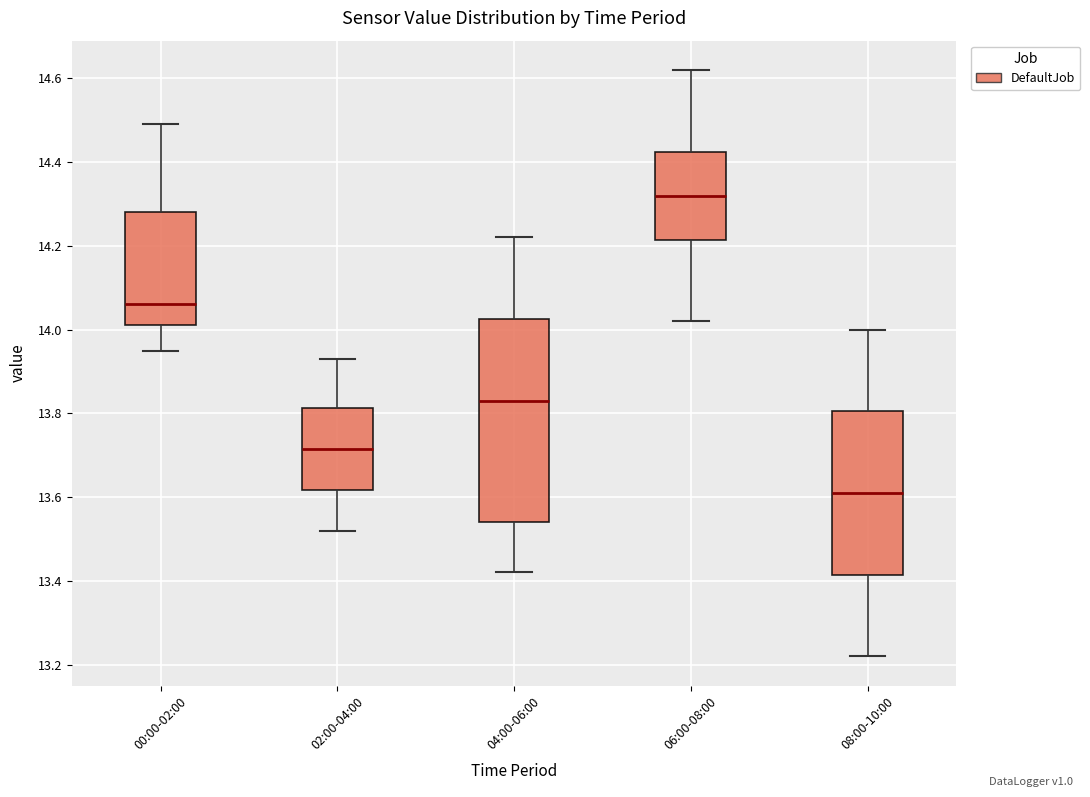

Reading left to right, read every box against the y-axis: the position of its median line, the range the box covers, and the ends of its whiskers. The values are not printed on the chart, so give them approximately, as read against the axis.

00:00-02:00: median 14.06, box 14.02 to 14.28, whiskers 13.96 to 14.50
02:00-04:00: median 13.72, box 13.62 to 13.82, whiskers 13.52 to 13.94
04:00-06:00: median 13.84, box 13.54 to 14.02, whiskers 13.42 to 14.22
06:00-08:00: median 14.32, box 14.22 to 14.42, whiskers 14.02 to 14.62
08:00-10:00: median 13.62, box 13.42 to 13.80, whiskers 13.22 to 14.00